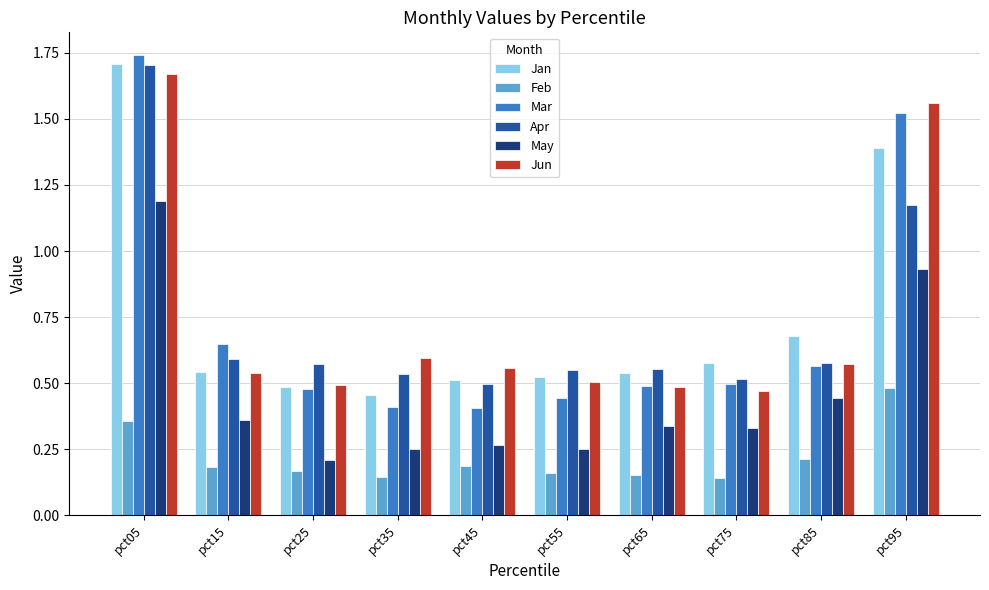

Which series has the largest range (max minus min)?

Mar